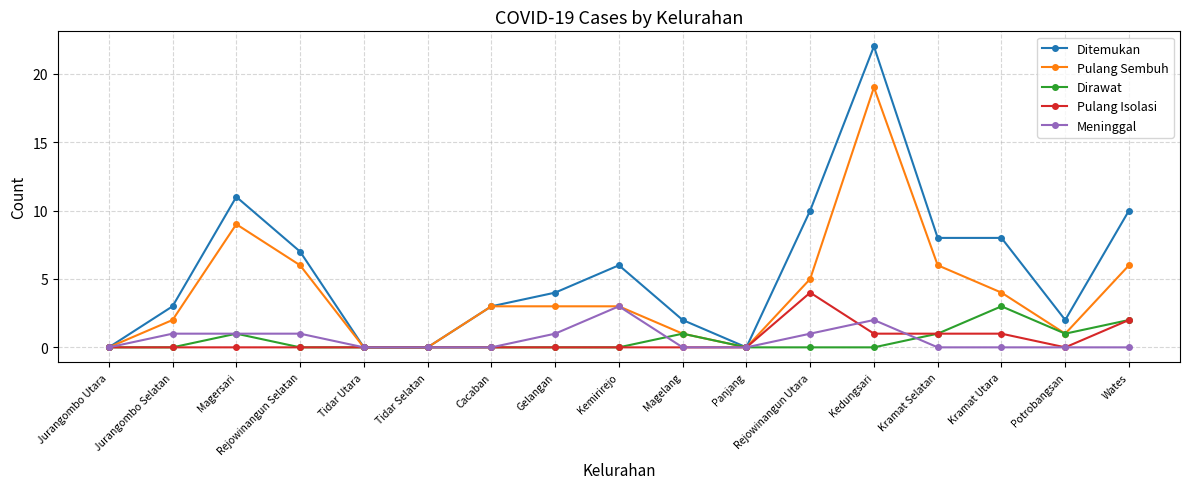

True or false: Dirawat has more than 2 interior local peaks.

True